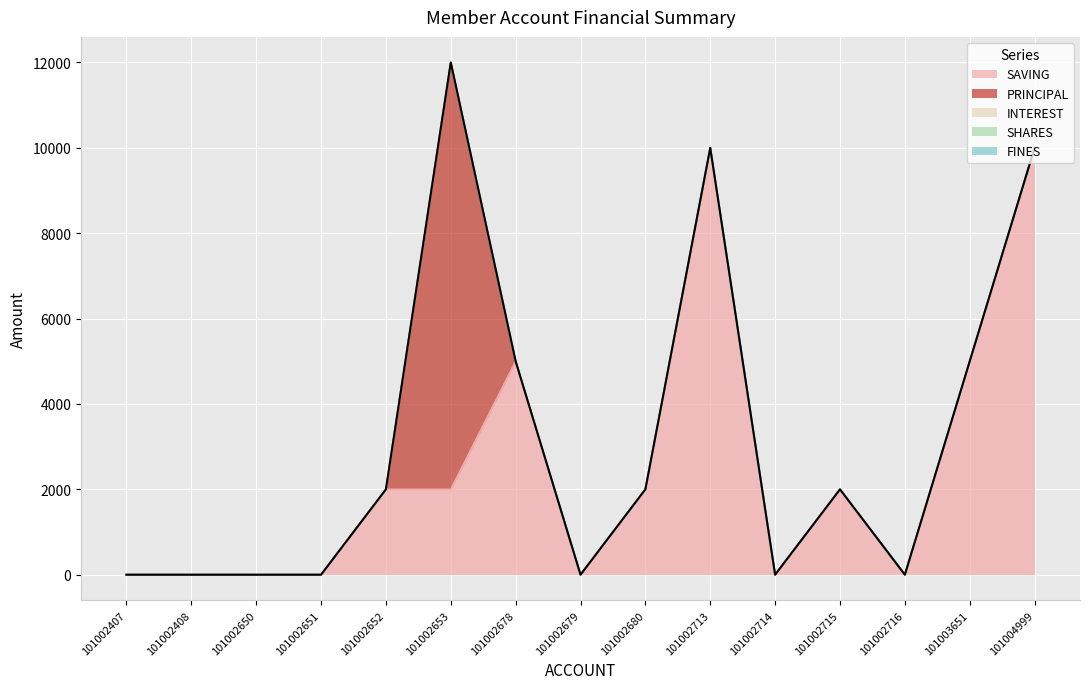

True or false: FINES and PRINCIPAL cross at least once.

False